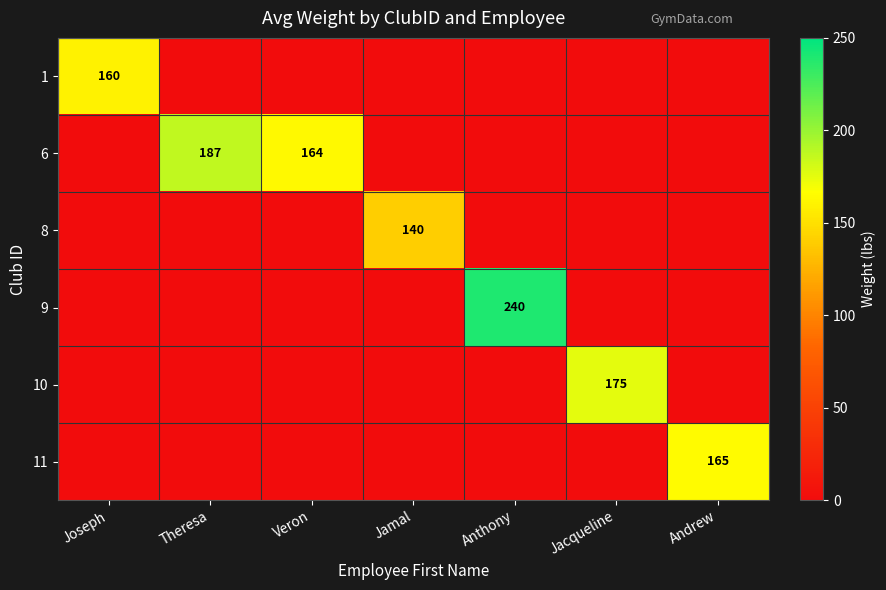

Which label corresponds to the smallest value in the chart?

Theresa